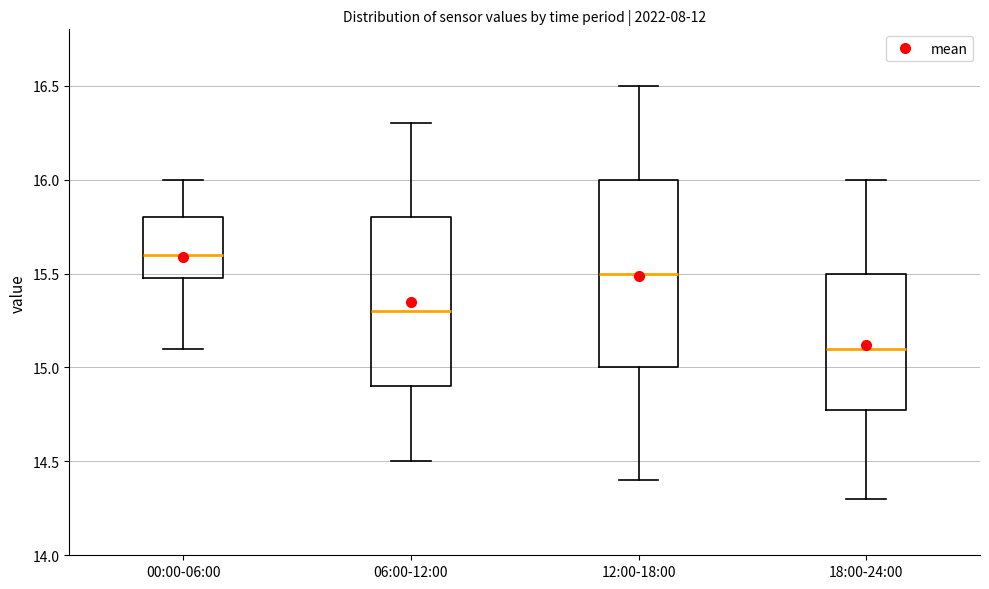

Which box has the highest median line?

00:00-06:00